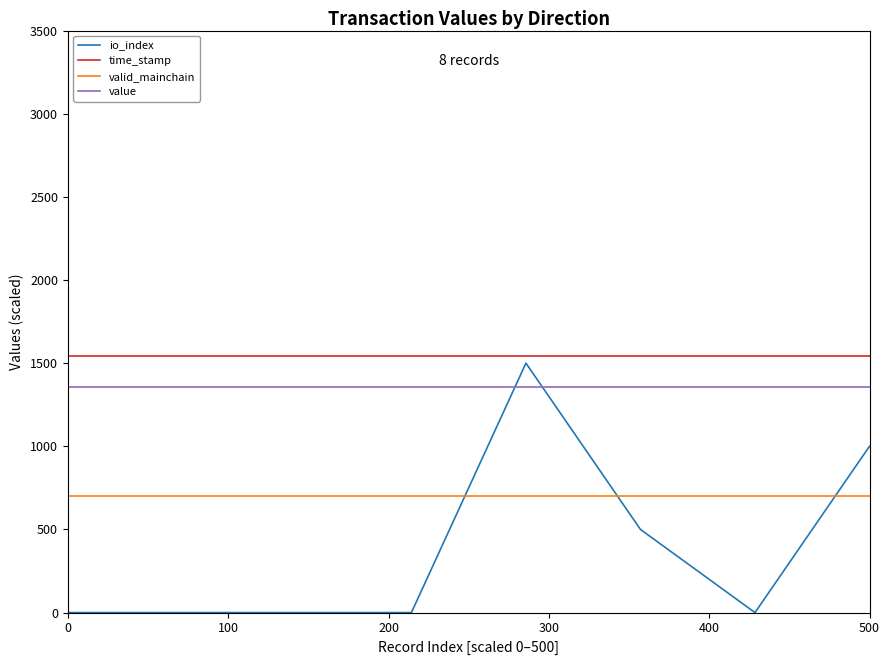

What are all the series names shown in the legend?

io_index, time_stamp, valid_mainchain, value